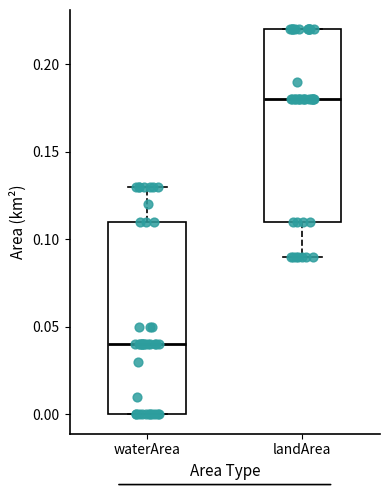

Which box has the highest median line?

landArea